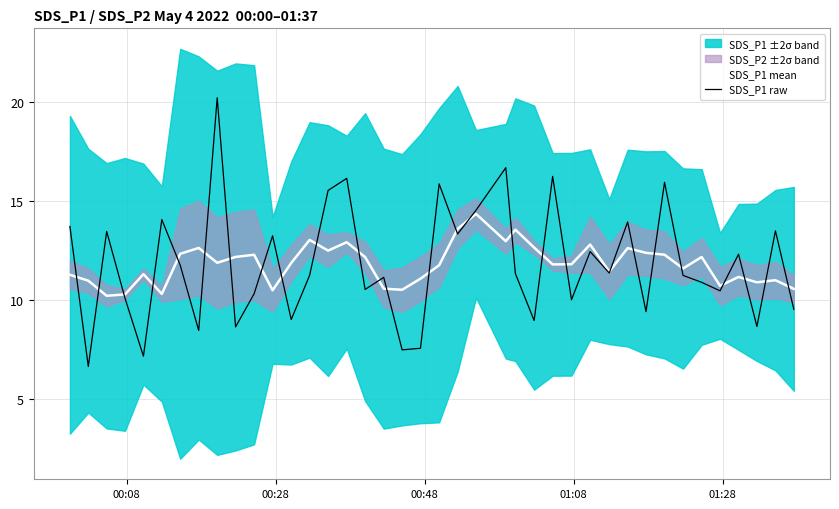

What is the lowest value of the SDS_P1 raw series?

6.6